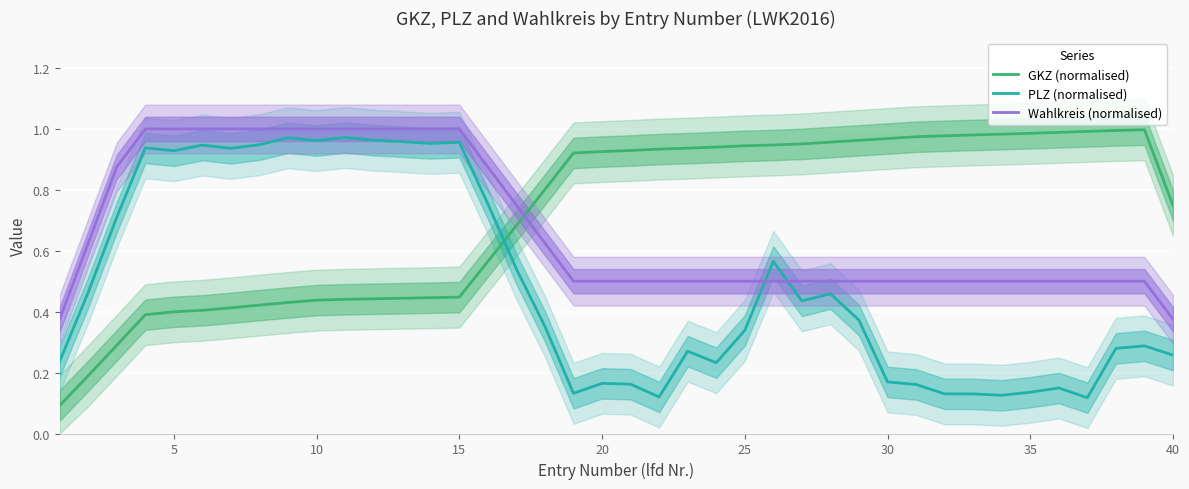

Reading left to right, list all the values displayed in this chart.

GKZ (normalised): 0.1	0.2	0.3	0.4	0.4	0.4	0.4	0.4	0.4	0.4	0.4	0.4	0.4	0.4	0.4	0.6	0.7	0.8	0.9	0.9	0.9	0.9	0.9	0.9	0.9	0.9	1.0	1.0	1.0	1.0	1.0	1.0	1.0	1.0	1.0	1.0	1.0	1.0	1.0	0.7
PLZ (normalised): 0.2	0.5	0.7	0.9	0.9	0.9	0.9	0.9	1.0	1.0	1.0	1.0	1.0	1.0	1.0	0.8	0.5	0.4	0.1	0.2	0.2	0.1	0.3	0.2	0.3	0.6	0.4	0.5	0.4	0.2	0.2	0.1	0.1	0.1	0.1	0.1	0.1	0.3	0.3	0.3
Wahlkreis (normalised): 0.4	0.6	0.9	1.0	1.0	1.0	1.0	1.0	1.0	1.0	1.0	1.0	1.0	1.0	1.0	0.9	0.8	0.6	0.5	0.5	0.5	0.5	0.5	0.5	0.5	0.5	0.5	0.5	0.5	0.5	0.5	0.5	0.5	0.5	0.5	0.5	0.5	0.5	0.5	0.4